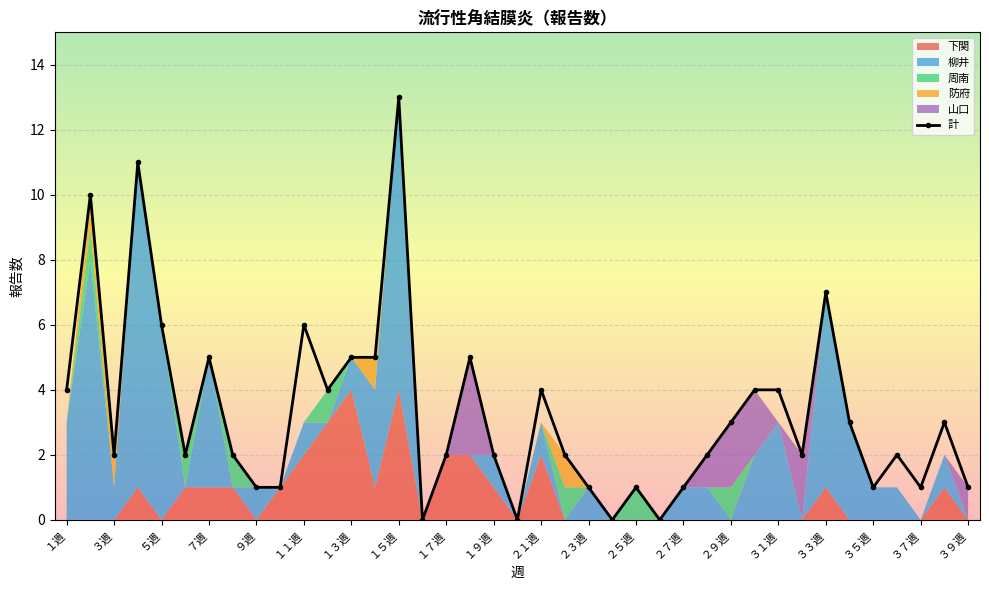

True or false: 周南 and 計 cross at least once.

False